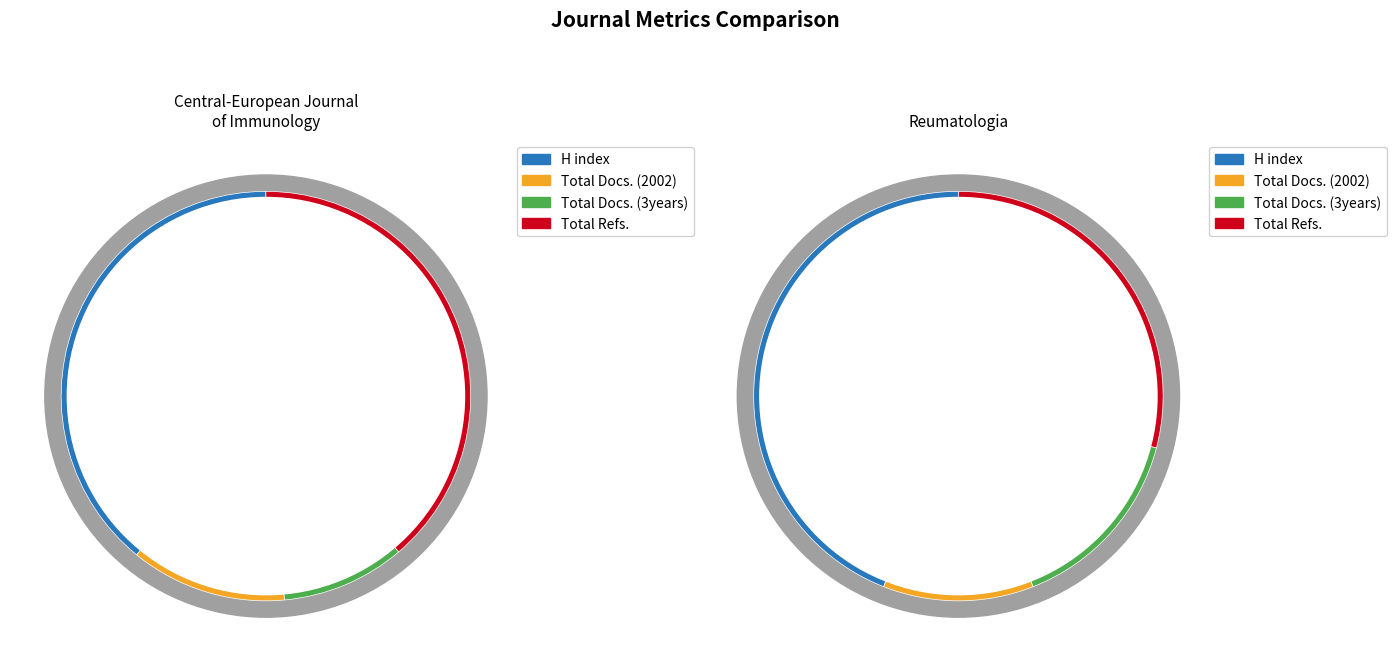

What percentage do Reumatologia and Central-European Journal of Immunology together represent?

100.0%